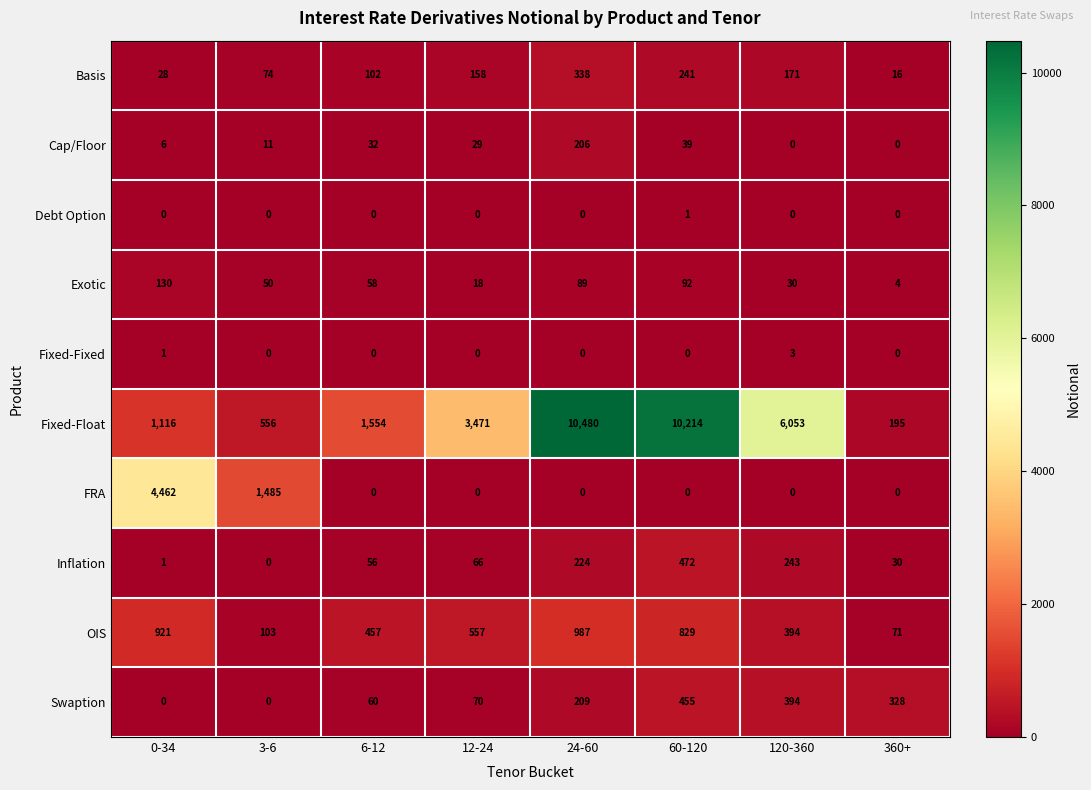

Which series has the largest total across all categories?

Fixed-Float